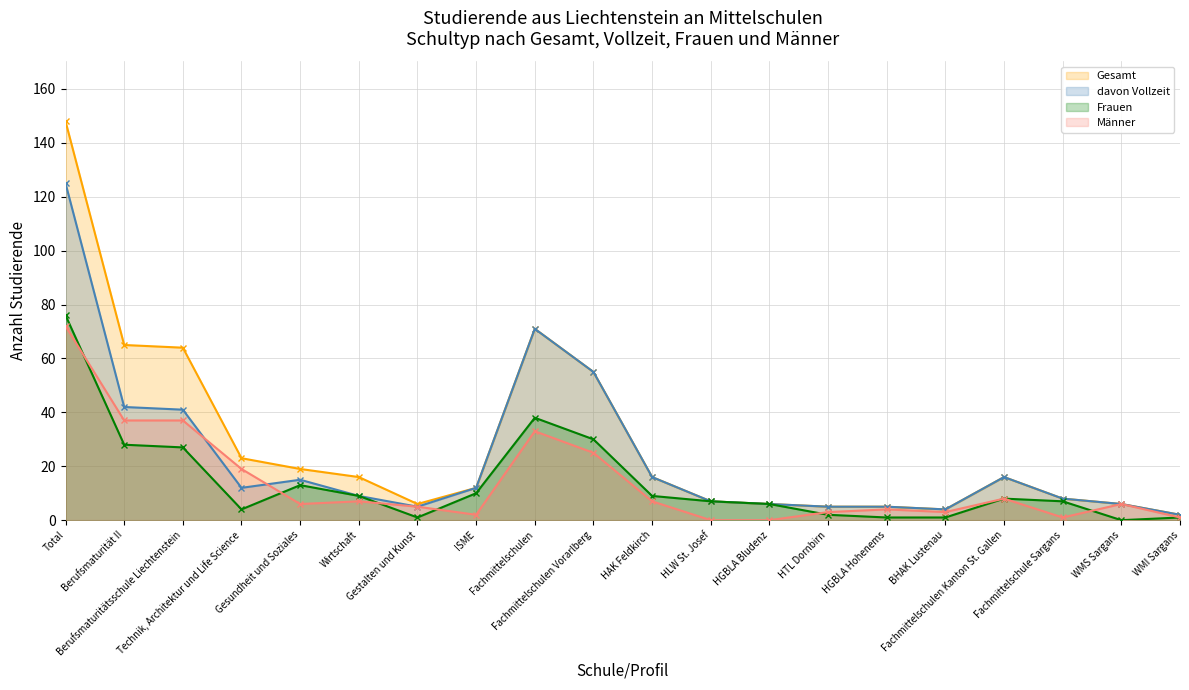

At how many categories does at least one series exceed 62?

4